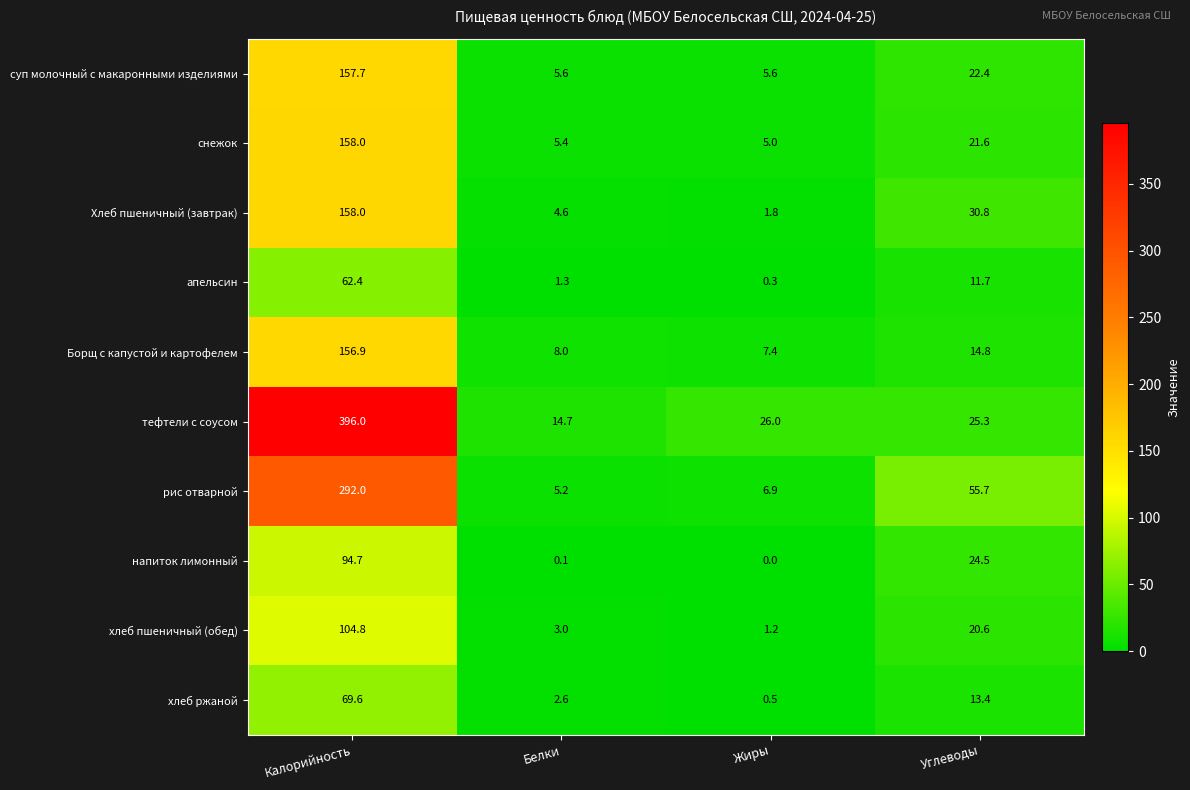

At which label is рис отварной closest to 148?

Углеводы